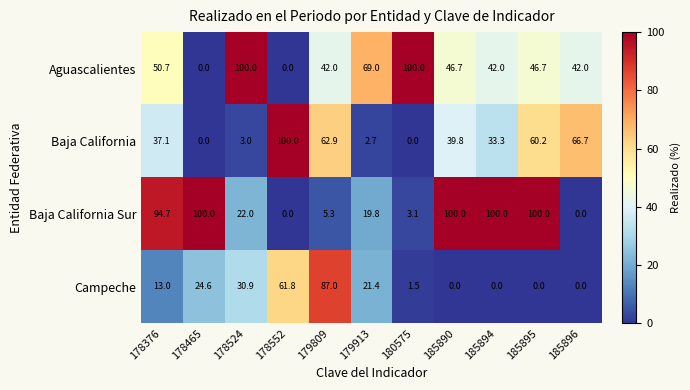

What is the total value across all series at 178376?

195.5